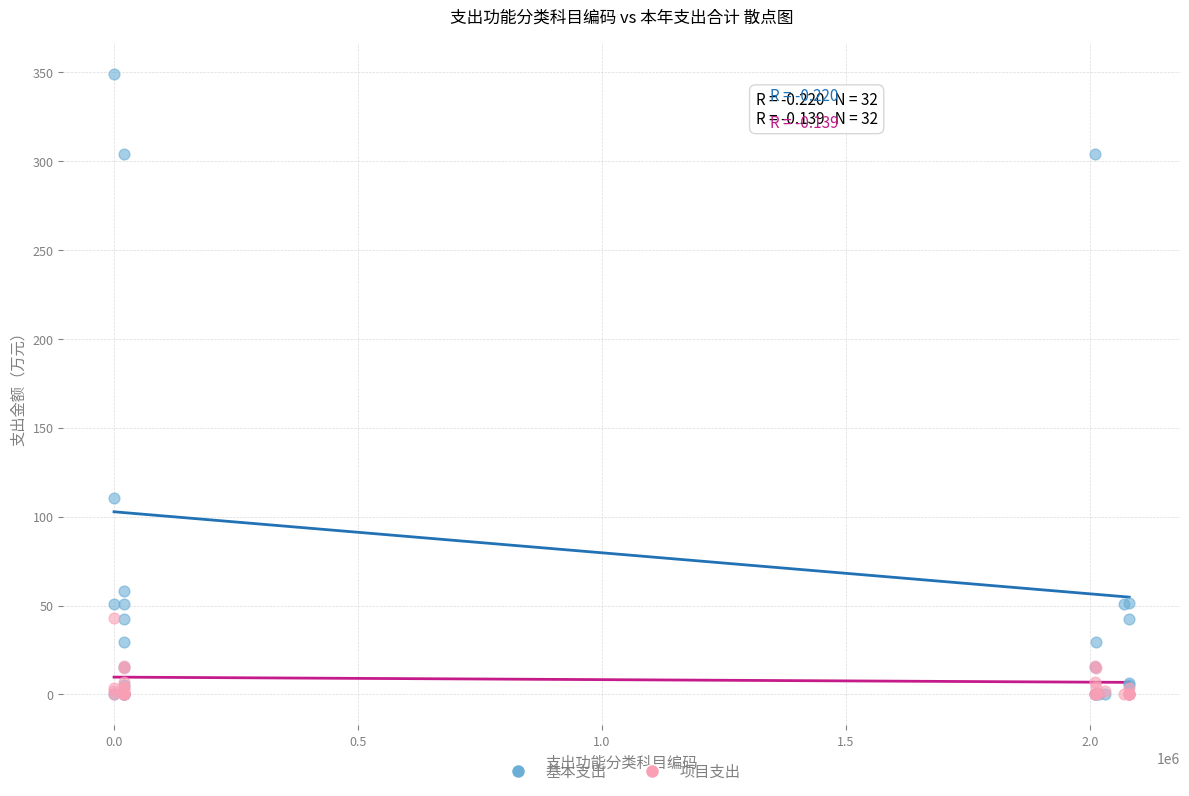

What are all the series names shown in the legend?

基本支出, 项目支出